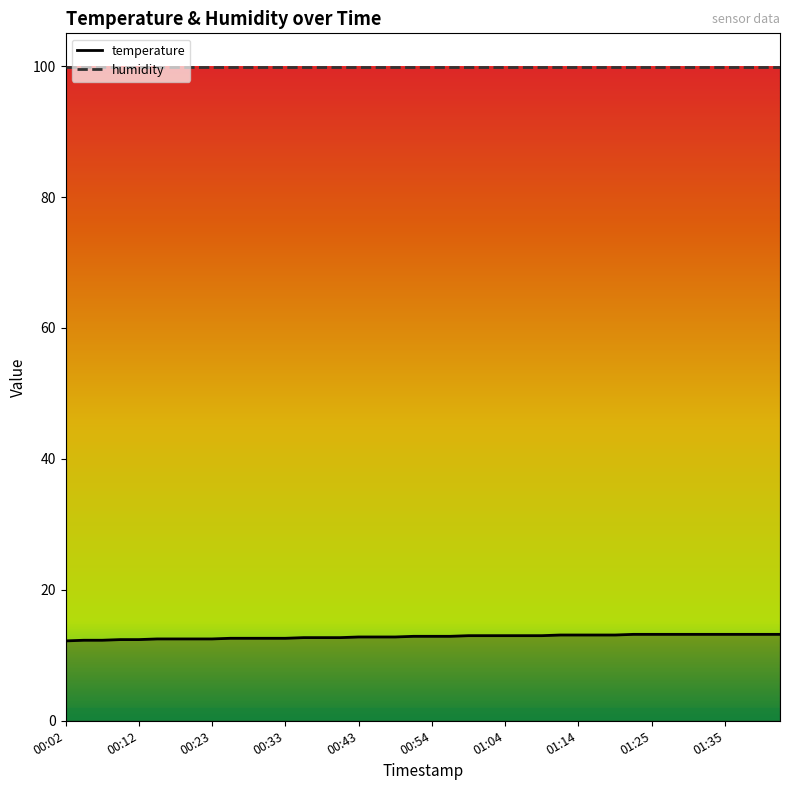

The humidity series shows 171.7 at 22. True or false?

False